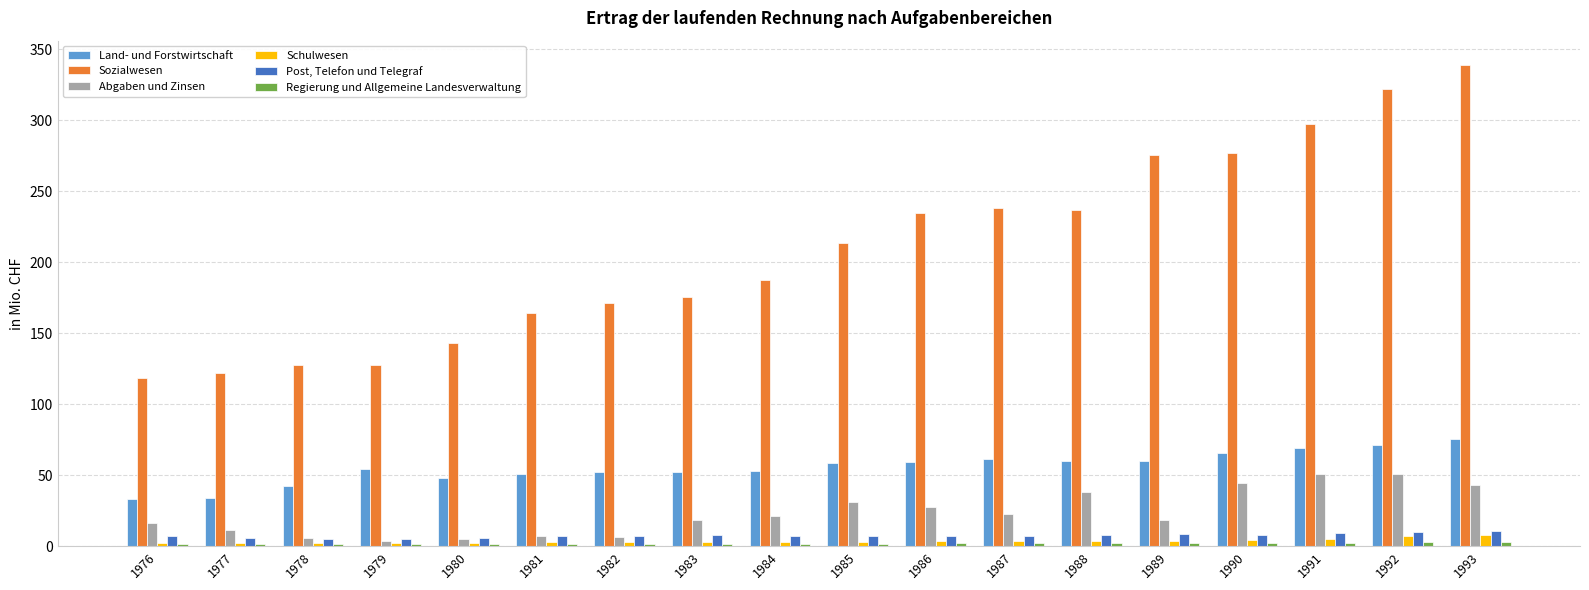

Is the value of Schulwesen at 1988 greater than the value of Land- und Forstwirtschaft at 1988?

No